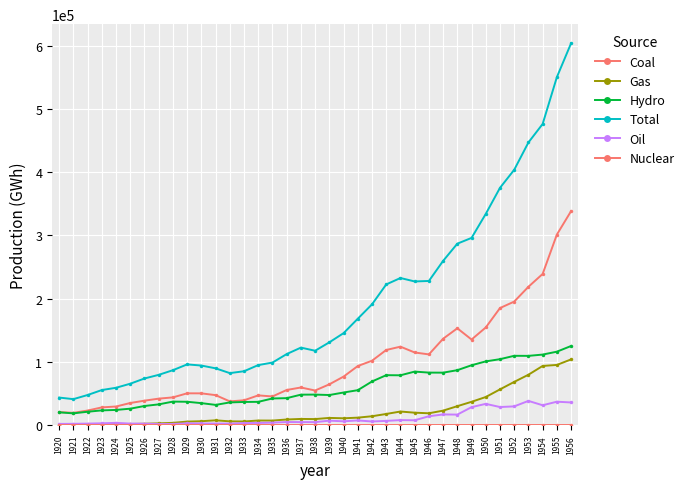

Reading left to right, list all the values displayed in this chart.

Coal: 1920=20748	1921=19562	1922=23169	1923=28147	1924=29541	1925=35089	1926=38781	1927=41977	1928=43979	1929=50394	1930=50348	1931=47521	1932=37659	1933=39370	1934=47142	1935=45438	1936=55675	1937=59624	1938=54849	1939=64622	1940=76827	1941=93534	1942=101934	1943=118925	1944=124161	1945=114962	1946=111933	1947=136689	1948=153209	1949=135451	1950=154520	1951=185204	1952=195437	1953=218846	1954=239146	1955=301363	1956=338503
Gas: 1920=600	1921=700	1922=801	1923=1001	1924=1799	1925=1903	1926=2299	1927=2906	1928=3692	1929=5703	1930=6292	1931=7692	1932=6085	1933=5895	1934=7388	1935=7301	1936=9011	1937=9890	1938=9679	1939=11517	1940=10915	1941=11939	1942=14144	1943=17761	1944=21613	1945=19770	1946=18831	1947=23029	1948=30069	1949=36967	1950=44559	1951=56616	1952=68453	1953=79791	1954=93688	1955=95285	1956=104037
Hydro: 1920=20311	1921=18732	1922=21262	1923=23421	1924=24138	1925=26112	1926=30365	1927=32924	1928=37297	1929=37038	1930=34874	1931=32106	1932=35998	1933=36730	1934=36922	1935=42253	1936=42750	1937=48272	1938=48394	1939=47691	1940=51669	1941=55357	1942=69133	1943=79077	1944=78906	1945=84747	1946=83150	1947=83066	1948=86992	1949=94773	1950=100885	1951=104376	1952=109708	1953=109617	1954=111640	1955=116236	1956=125237
Total: 1920=43677	1921=41190	1922=47733	1923=55569	1924=59183	1925=65596	1926=73852	1927=79606	1928=86970	1929=96134	1930=94315	1931=89919	1932=82353	1933=85302	1934=95043	1935=99002	1936=112447	1937=122667	1938=117731	1939=131028	1940=145533	1941=168359	1942=191090	1943=222568	1944=232719	1945=227273	1946=228037	1947=259774	1948=287009	1949=296124	1950=334088	1951=375298	1952=403829	1953=447049	1954=476258	1955=550299	1956=603876
Oil: 1920=2019	1921=2196	1922=2501	1923=2999	1924=3706	1925=2493	1926=2407	1927=1799	1928=2002	1929=2999	1930=2802	1931=2599	1932=2611	1933=3307	1934=3590	1935=4010	1936=5011	1937=4881	1938=4810	1939=7198	1940=6122	1941=7529	1942=5879	1943=6806	1944=8039	1945=7794	1946=14123	1947=16991	1948=16739	1949=28547	1950=33734	1951=28712	1952=29750	1953=38404	1954=31520	1955=37138	1956=35947
Nuclear: 1920=0	1921=0	1922=0	1923=0	1924=0	1925=0	1926=0	1927=0	1928=0	1929=0	1930=0	1931=0	1932=0	1933=0	1934=0	1935=0	1936=0	1937=0	1938=0	1939=0	1940=0	1941=0	1942=0	1943=0	1944=0	1945=0	1946=0	1947=0	1948=0	1949=0	1950=0	1951=0	1952=0	1953=0	1954=0	1955=0	1956=0